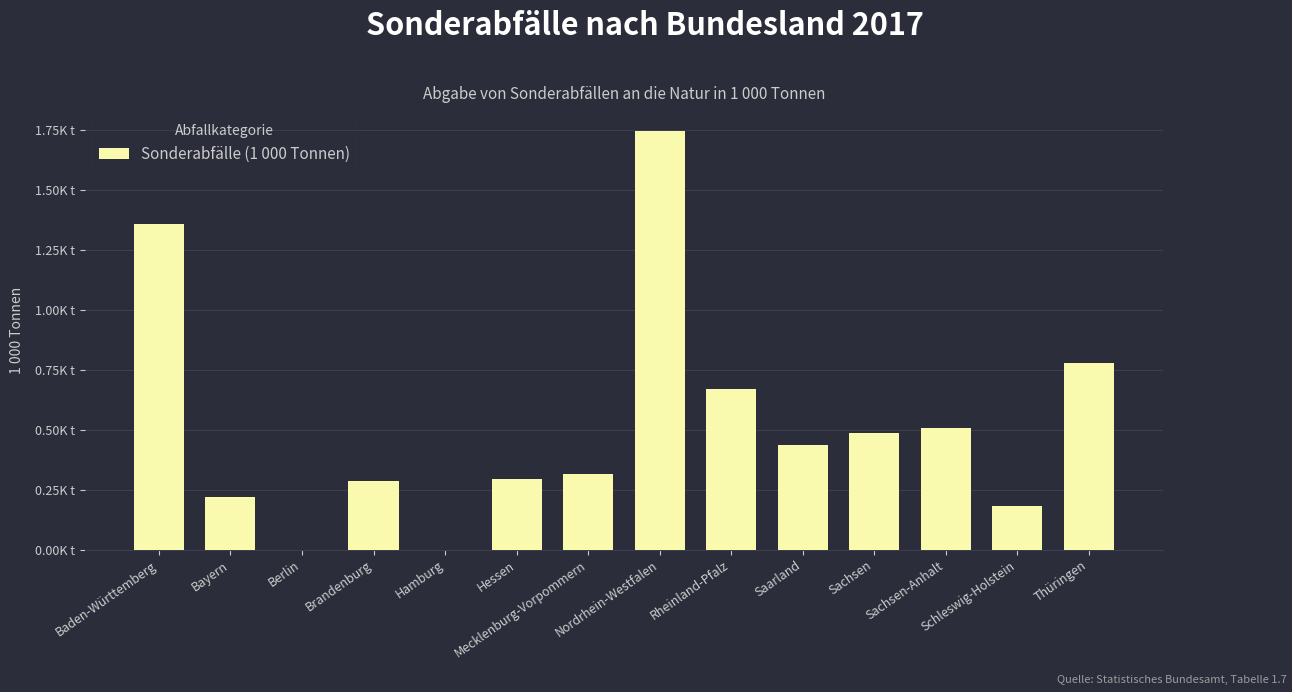

What is the change in value from Nordrhein-Westfalen to Sachsen?

-1258.6